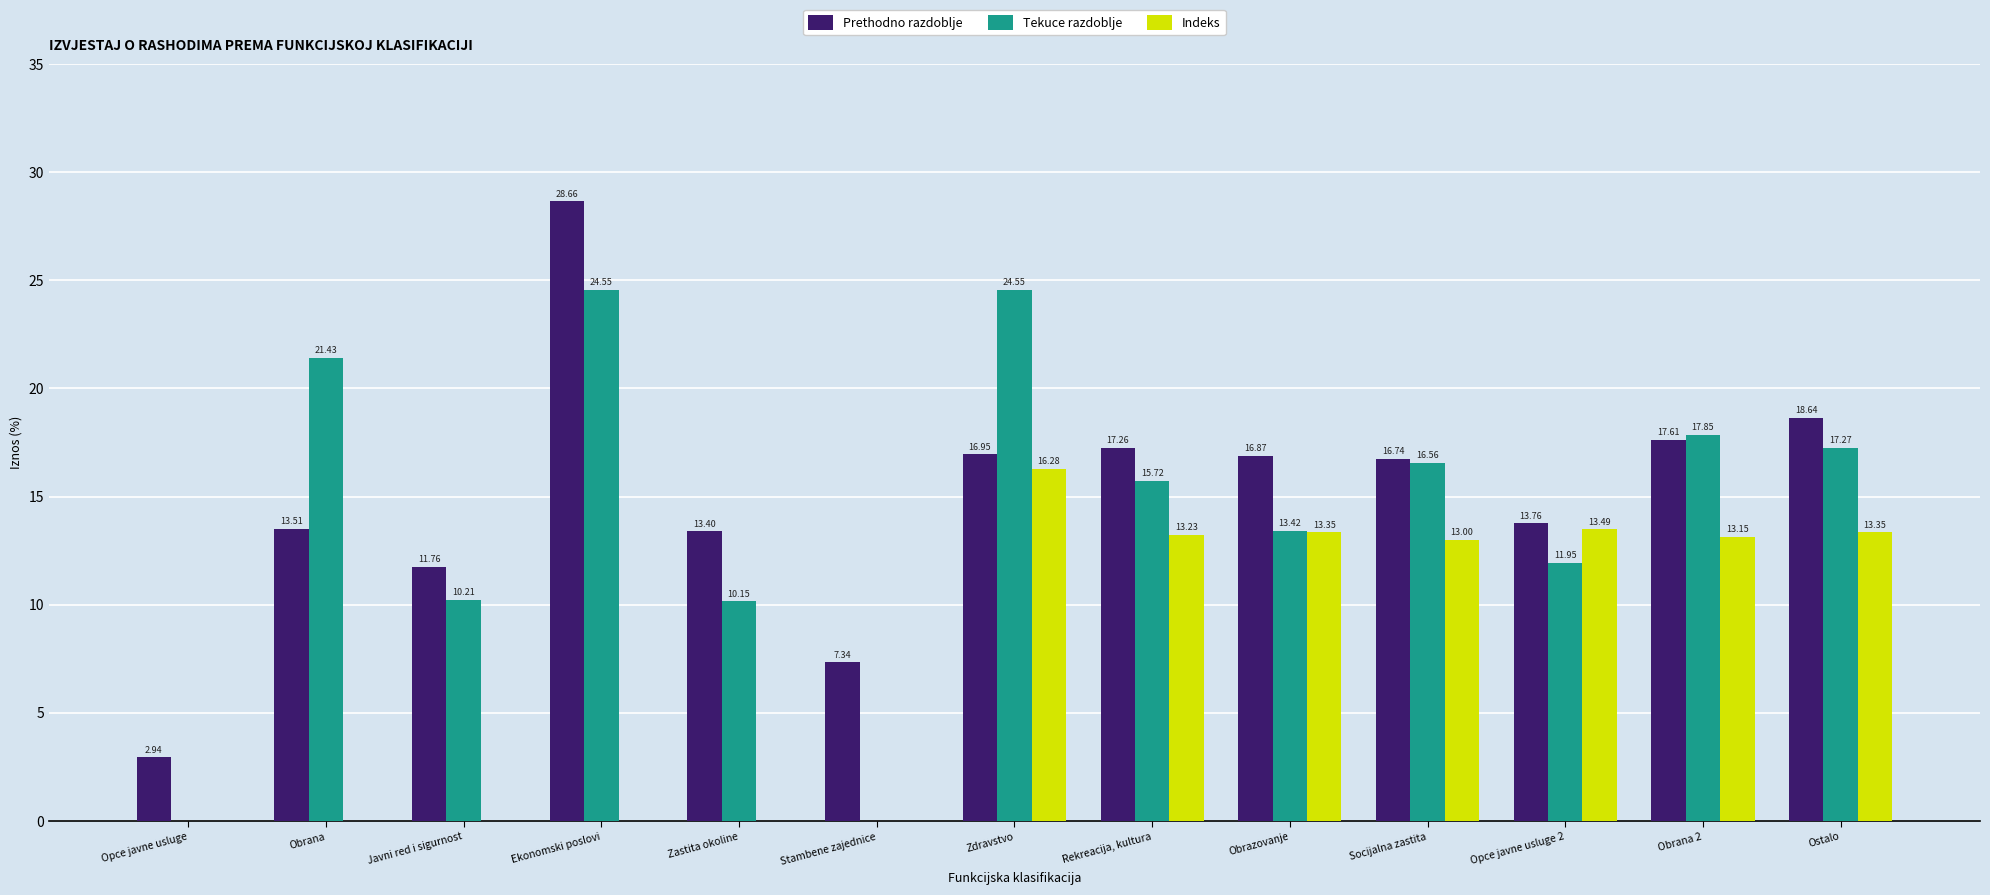

What is the sum of the Indeks values at Ekonomski poslovi and Socijalna zastita?

13.0